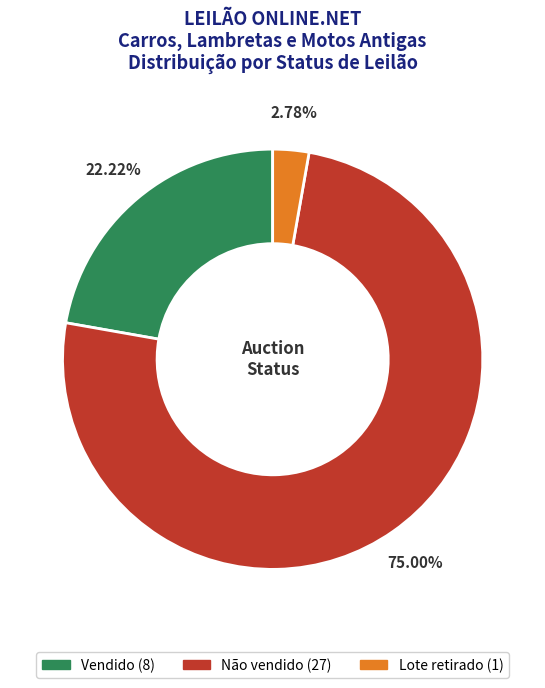

How many slices are in this pie chart?

3